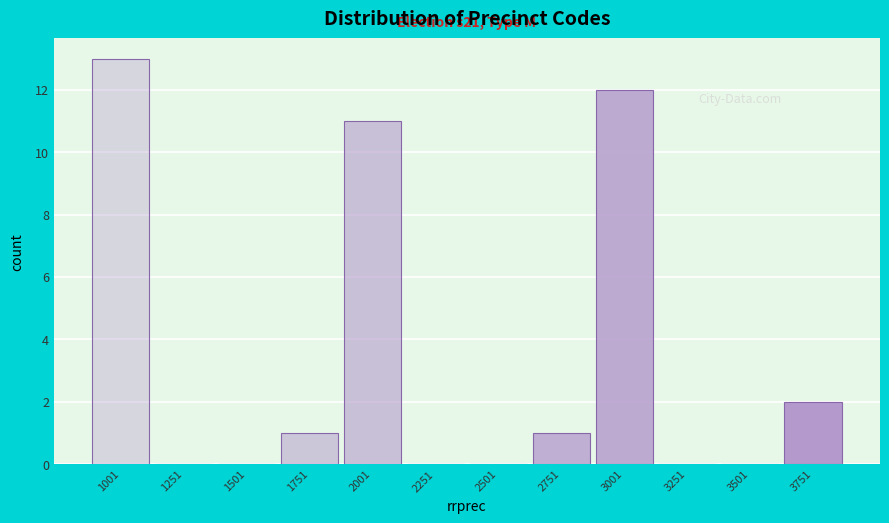

Reading right to left, extract all data points from this chart.

3751=2	3501=0	3251=0	3001=12	2751=1	2501=0	2251=0	2001=11	1751=1	1501=0	1251=0	1001=13